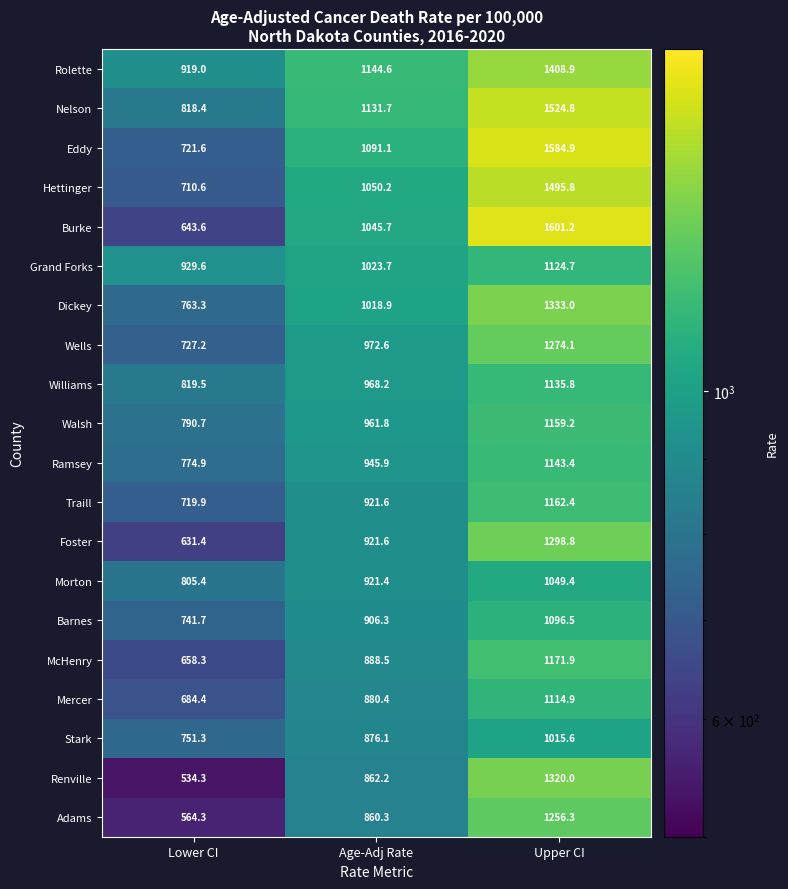

The Barnes series shows 741.7 at Lower CI. True or false?

True